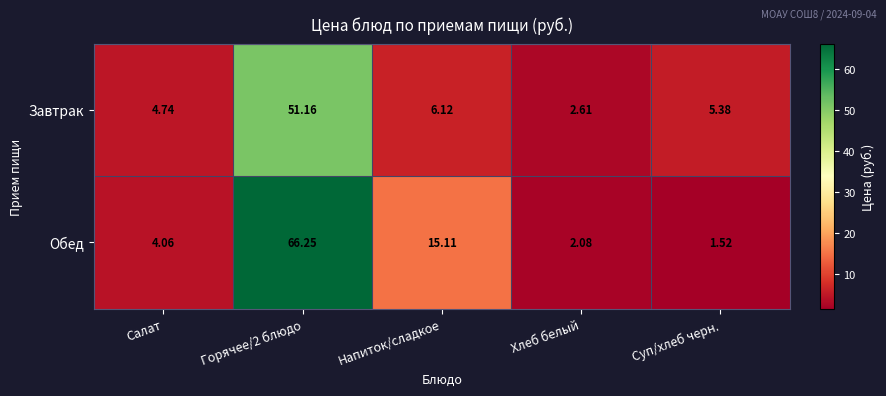

At which label does Обед first exceed 4?

Салат